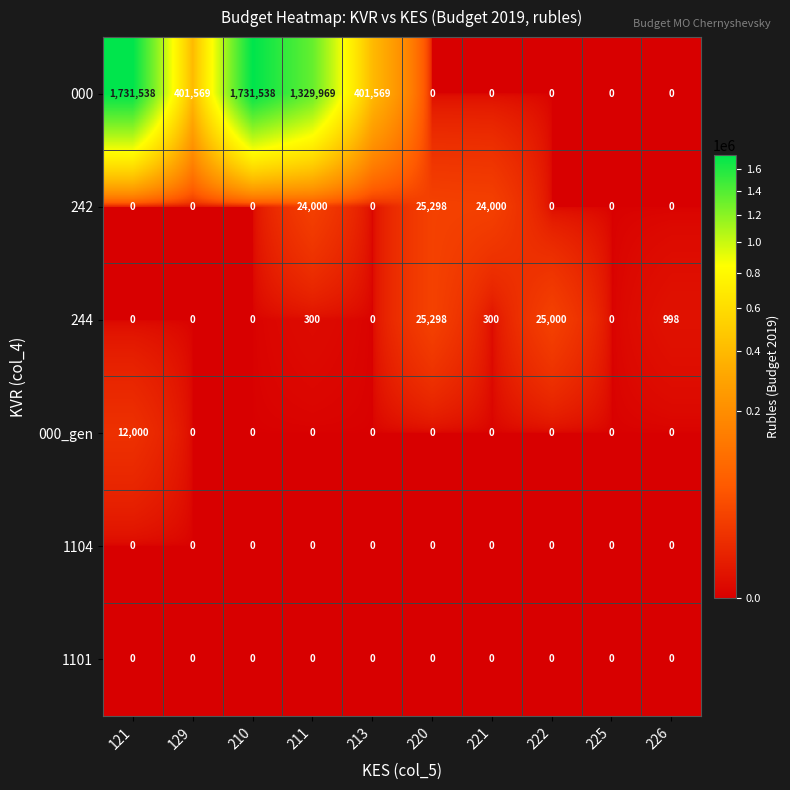

Is it true that 1104 equals 0 at 121?

True